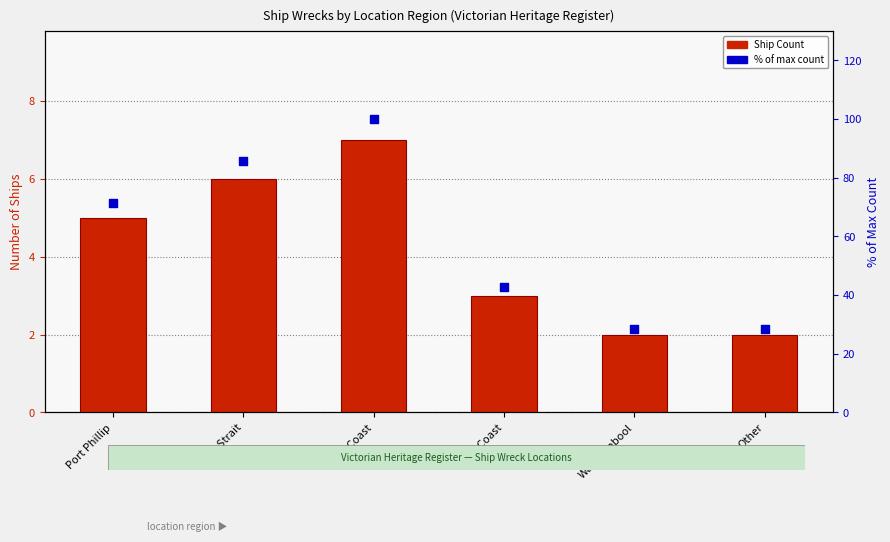

At how many categories does at least one series exceed 90?

1